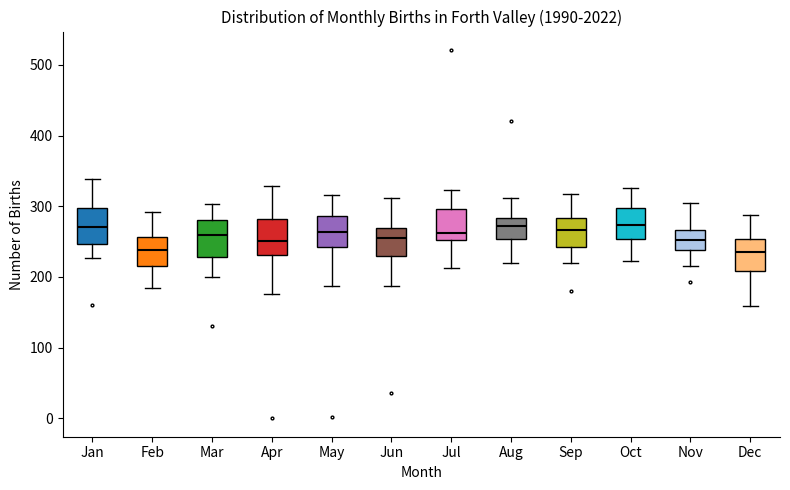

Where does the lower whisker of the box for May end on the y-axis? The values are not printed on the chart, so give them approximately, as read against the axis.

190